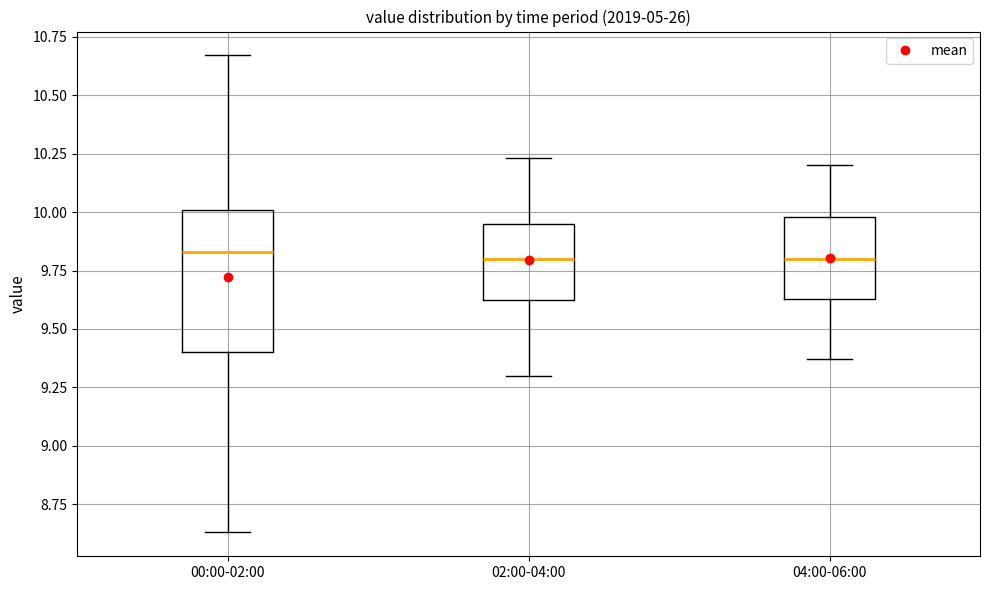

Where is the lower edge of the box for 00:00-02:00 on the y-axis? The values are not printed on the chart, so give them approximately, as read against the axis.

9.40